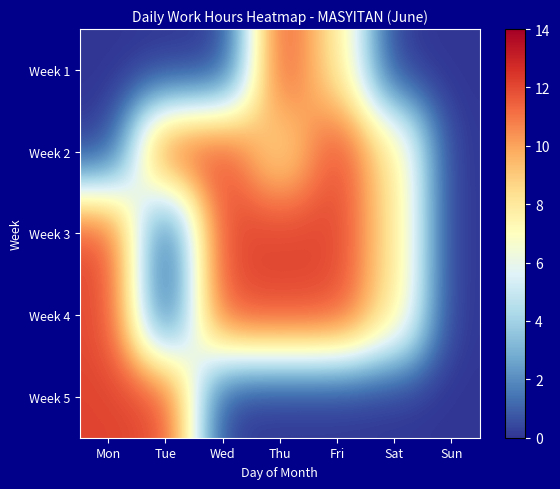

Reading left to right, what are all the values shown in this chart?

Week 1: Mon=0.0	Tue=0.0	Wed=0.0	Thu=12.0	Fri=8.1	Sat=0.0	Sun=0.0
Week 2: Mon=0.0	Tue=11.9	Wed=12.0	Thu=8.1	Fri=12.1	Sat=8.1	Sun=0.0
Week 3: Mon=12.1	Tue=0.0	Wed=12.1	Thu=12.2	Fri=12.1	Sat=8.2	Sun=0.0
Week 4: Mon=12.1	Tue=0.0	Wed=12.0	Thu=12.1	Fri=12.0	Sat=8.1	Sun=0.0
Week 5: Mon=12.1	Tue=12.1	Wed=0.0	Thu=0.0	Fri=0.0	Sat=0.0	Sun=0.0